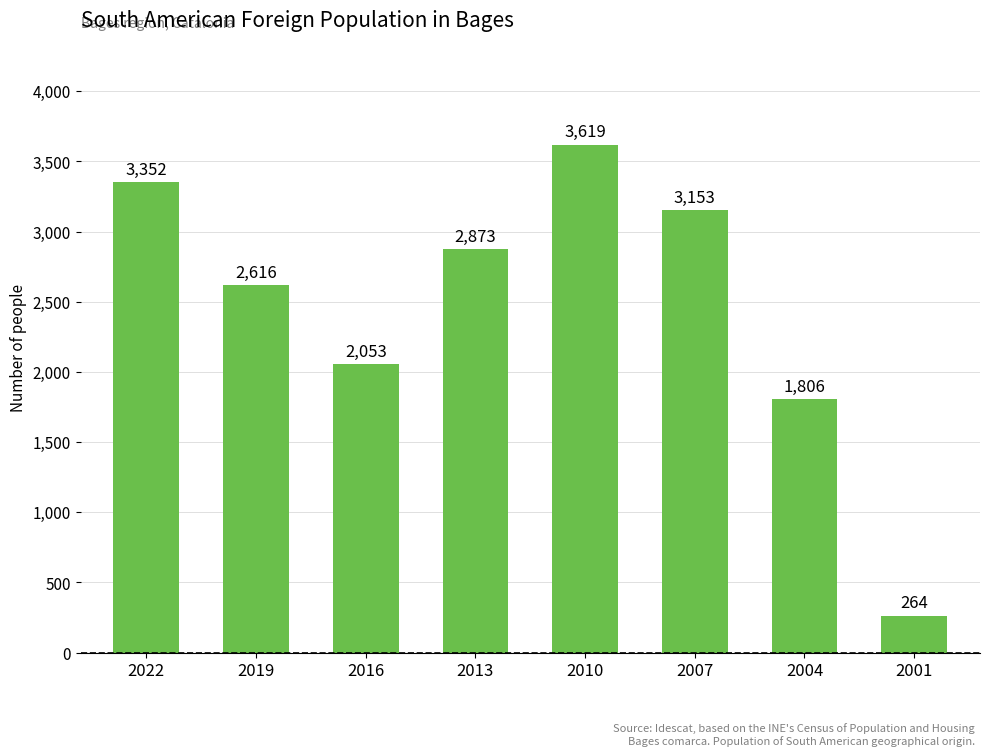

List the labels in order of value, smallest first.

2001, 2004, 2016, 2019, 2013, 2007, 2022, 2010